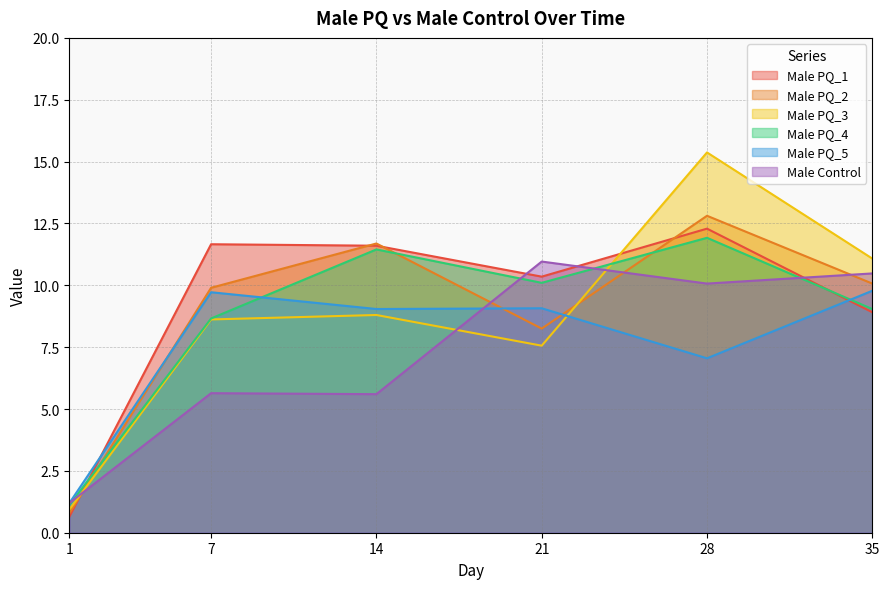

The value of Male Control at 21 is 11.0. True or false?

True